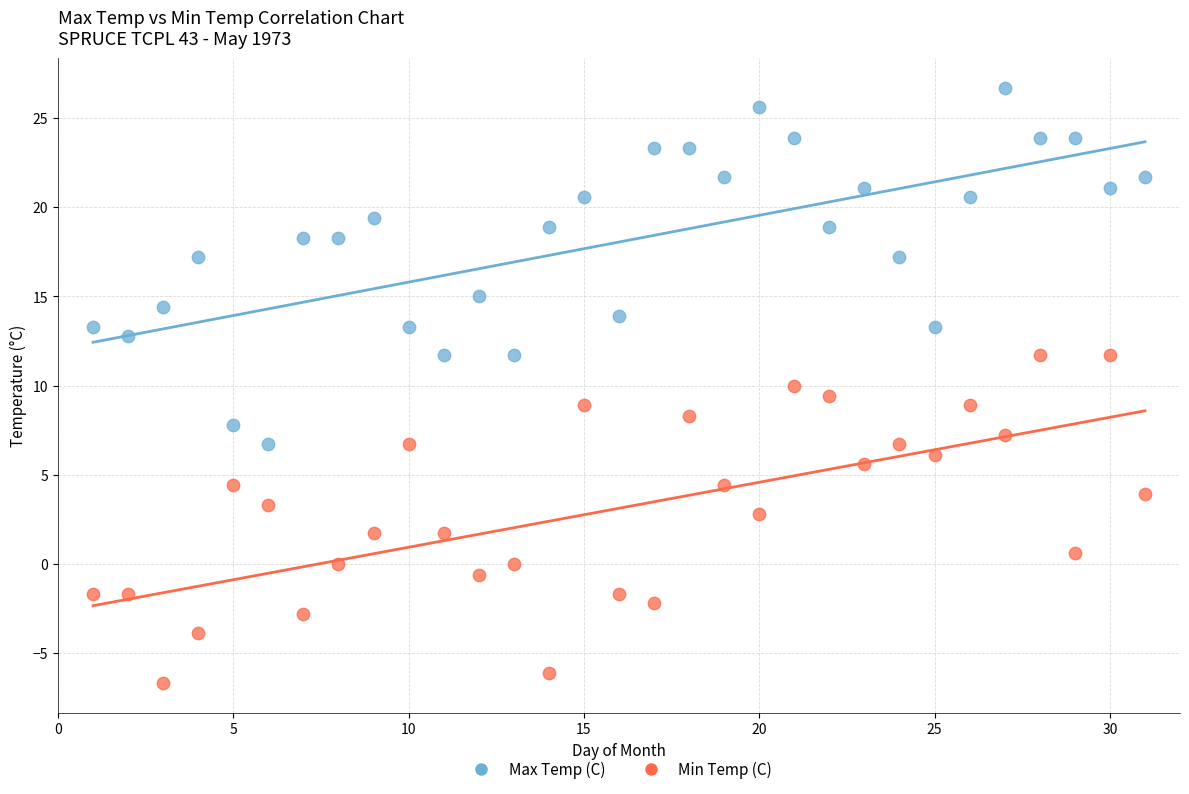

Across all data points, what is the range of Y values (max minus min)?

33.4